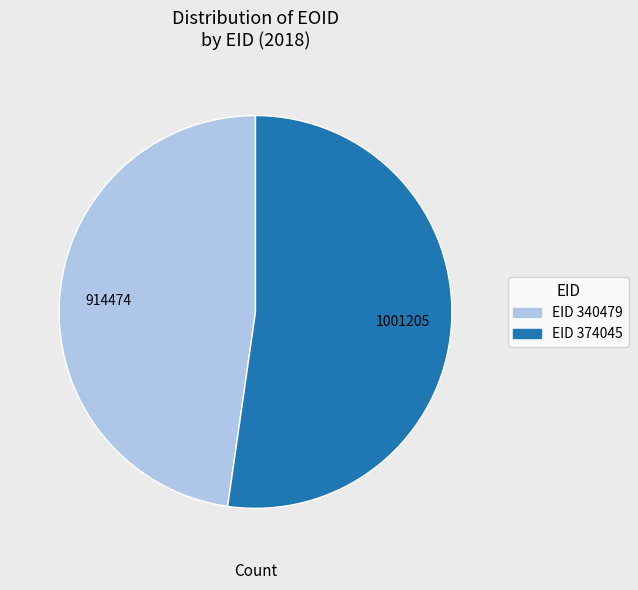

Is there any slice that represents more than half of the pie?

Yes